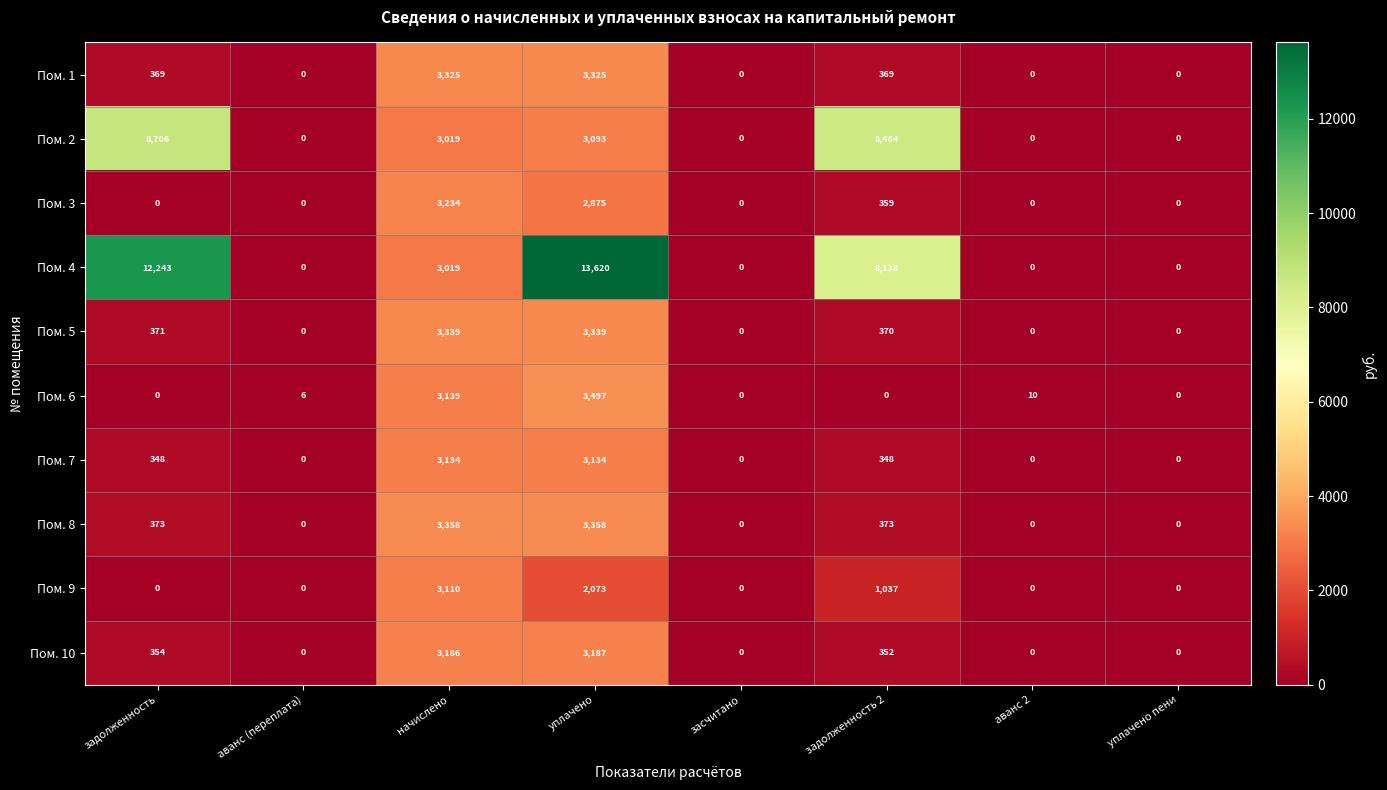

Is it true that Пом. 6 equals 0 at задолженность?

True